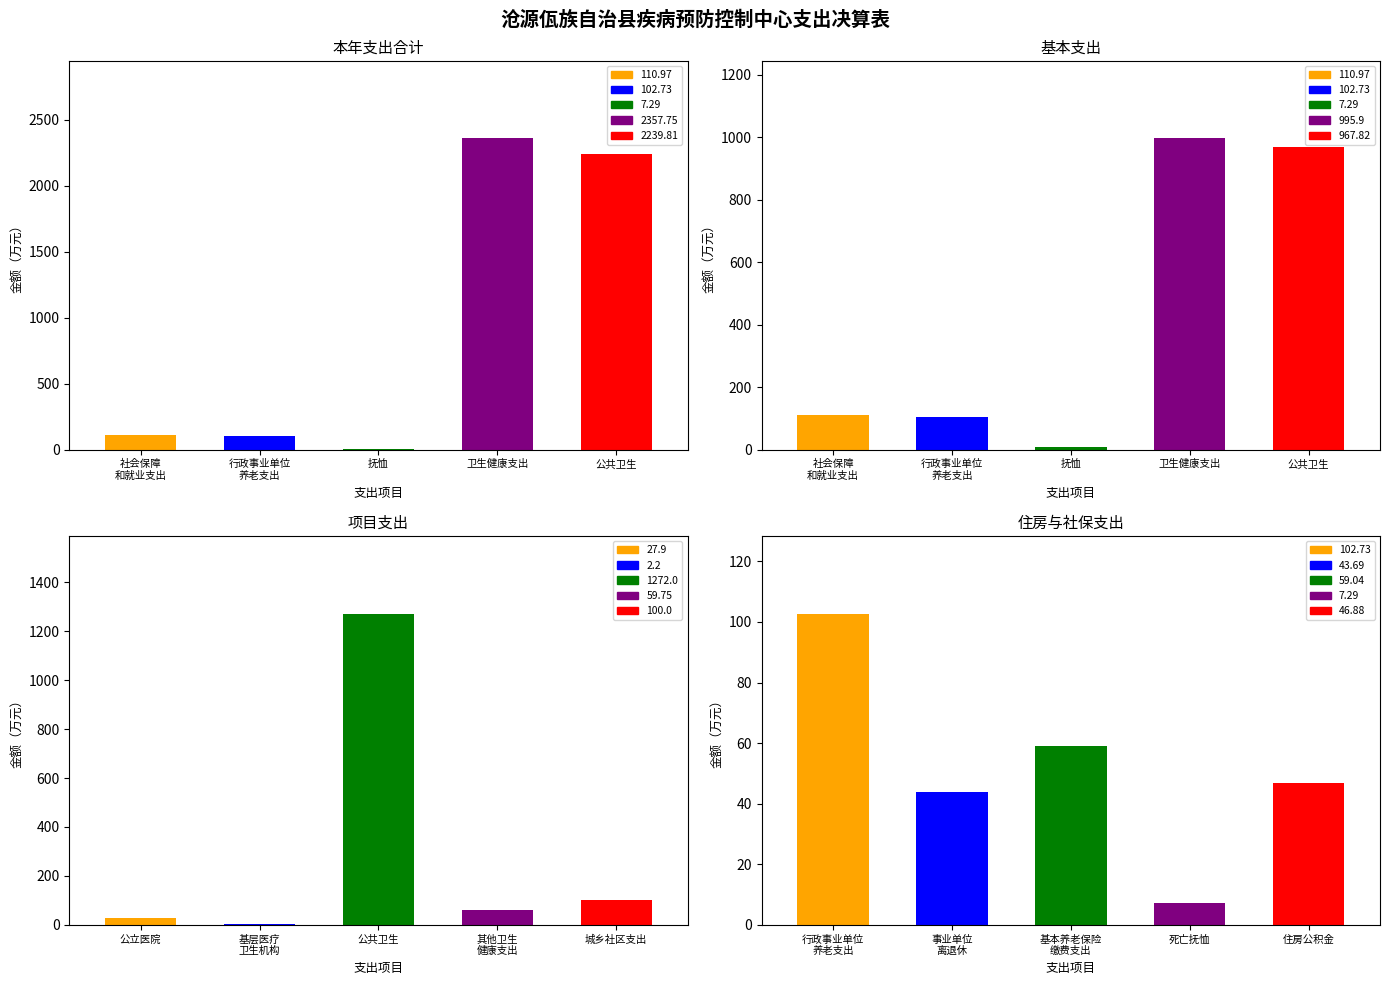

The value of 基本支出 at 其他卫生健康支出 is 0.0. True or false?

True